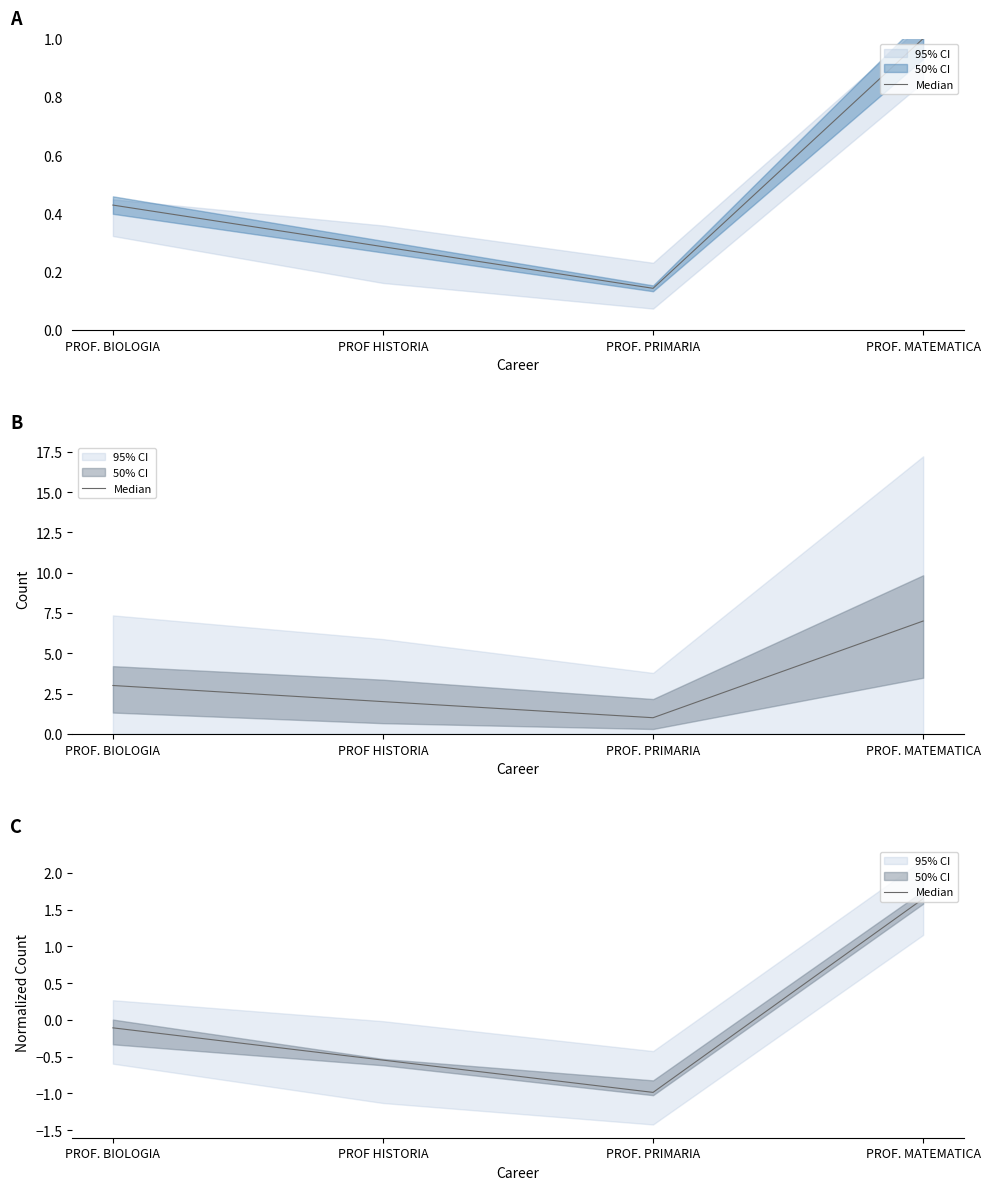

Which label corresponds to the largest value in the chart?

PROF. MATEMATICA